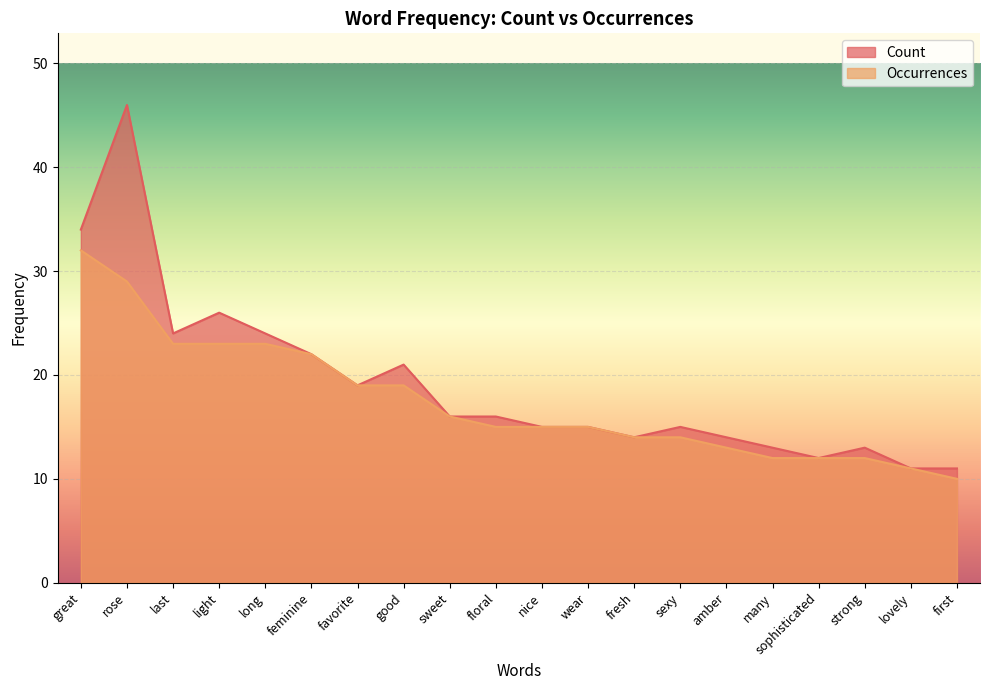

At long, list the series in order from smallest to largest.

Occurrences, Count